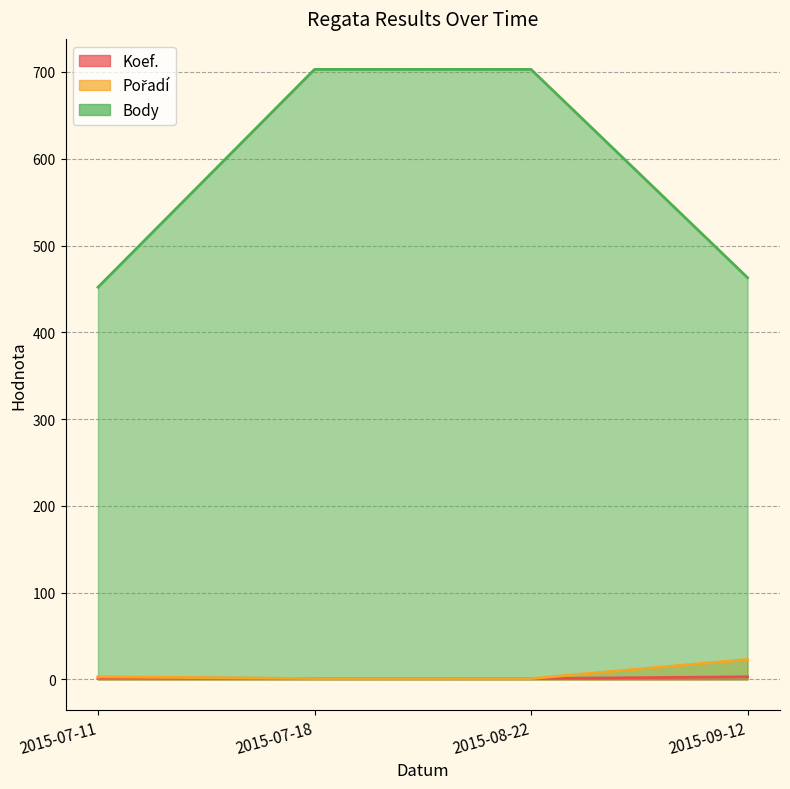

What is the difference between the second highest and minimum values in the Koef. series?

1